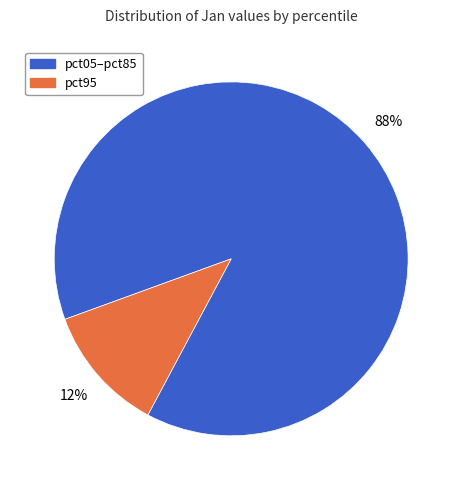

To the nearest percent, what is the average slice percentage?

50%